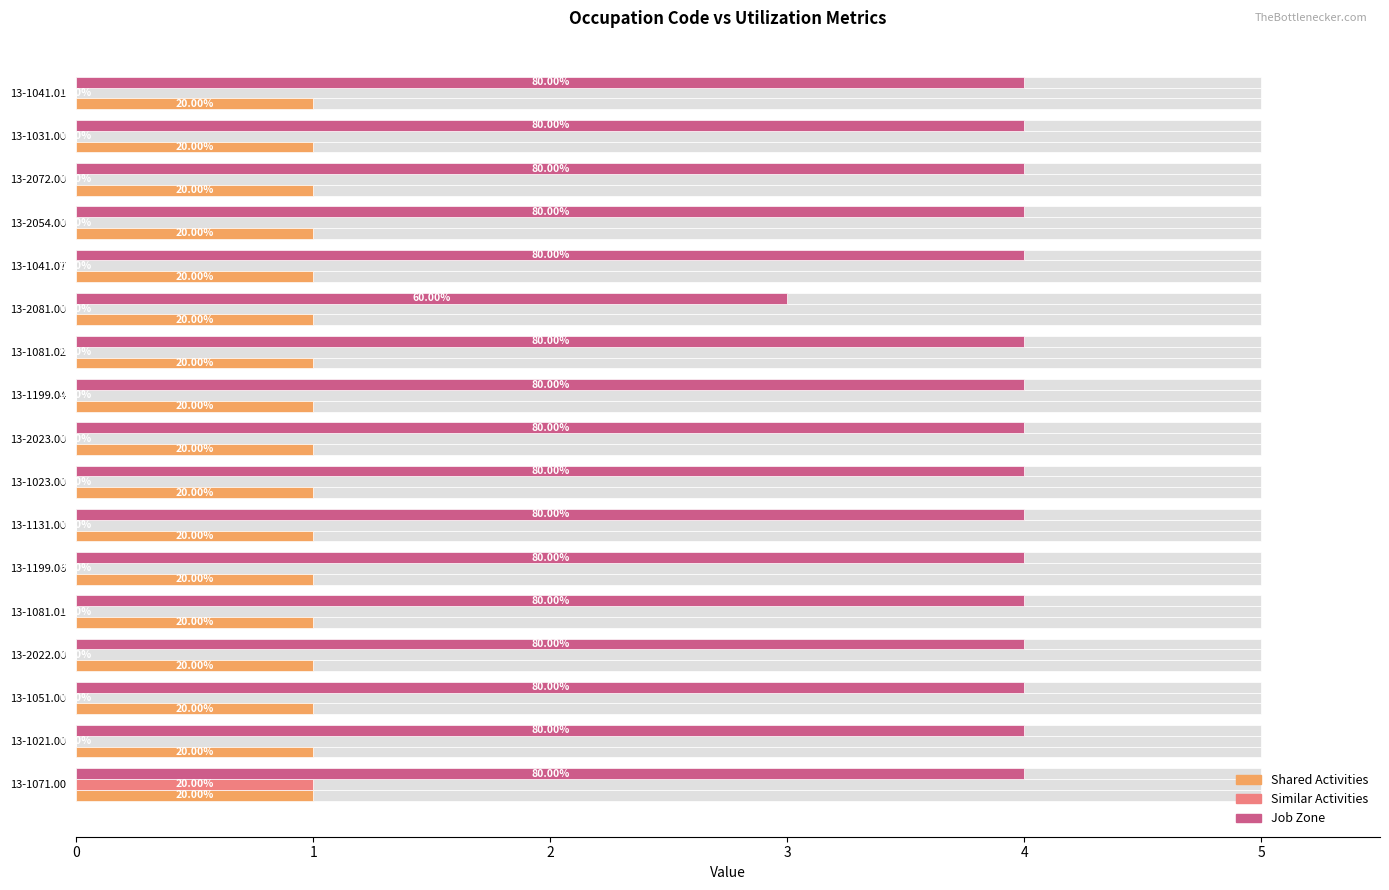

What is the spread (max minus min) of values at 4?

4.0